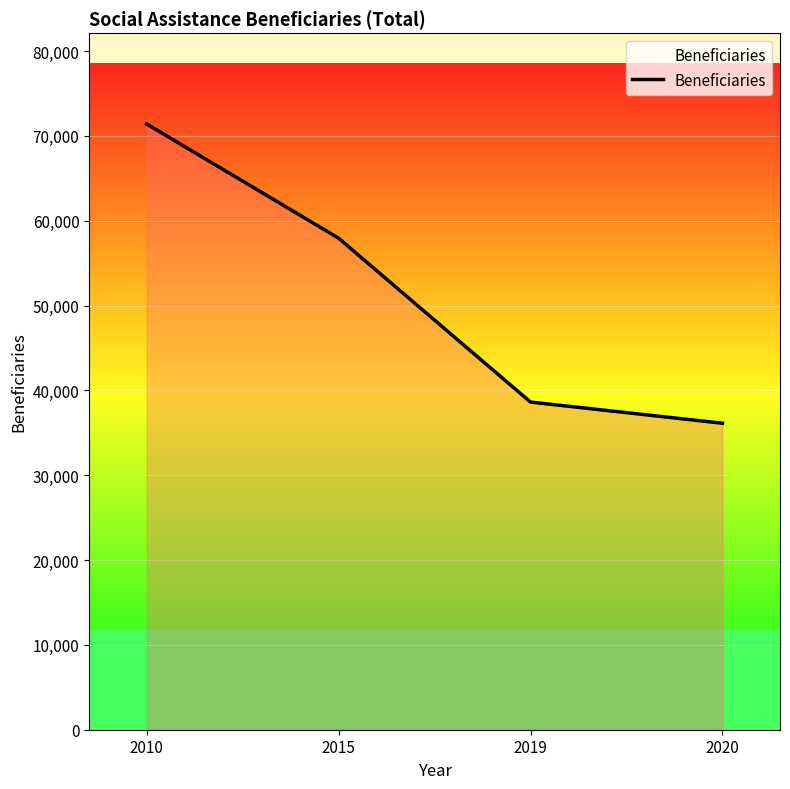

What is the minimum value shown in the chart?

36123